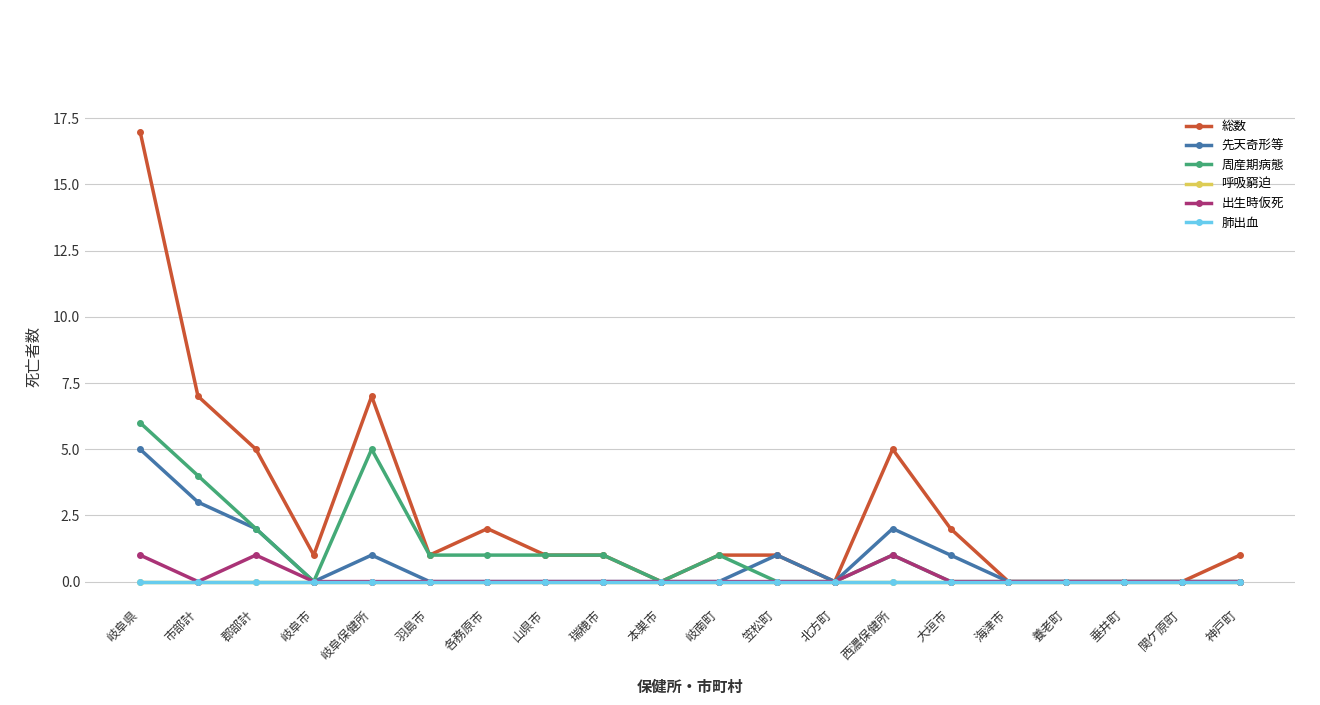

What is the difference between the second highest and second lowest values in the 出生時仮死 series?

1